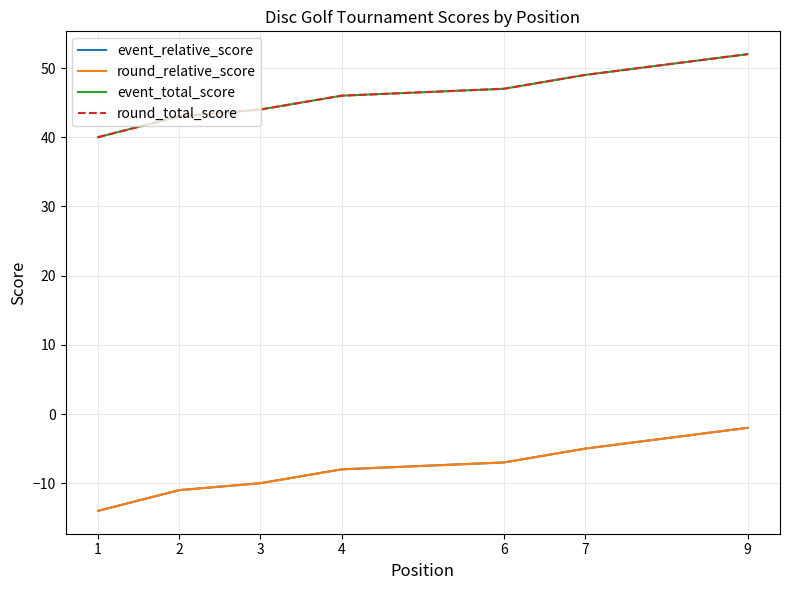

Is it true that round_total_score equals 43 at 2?

True